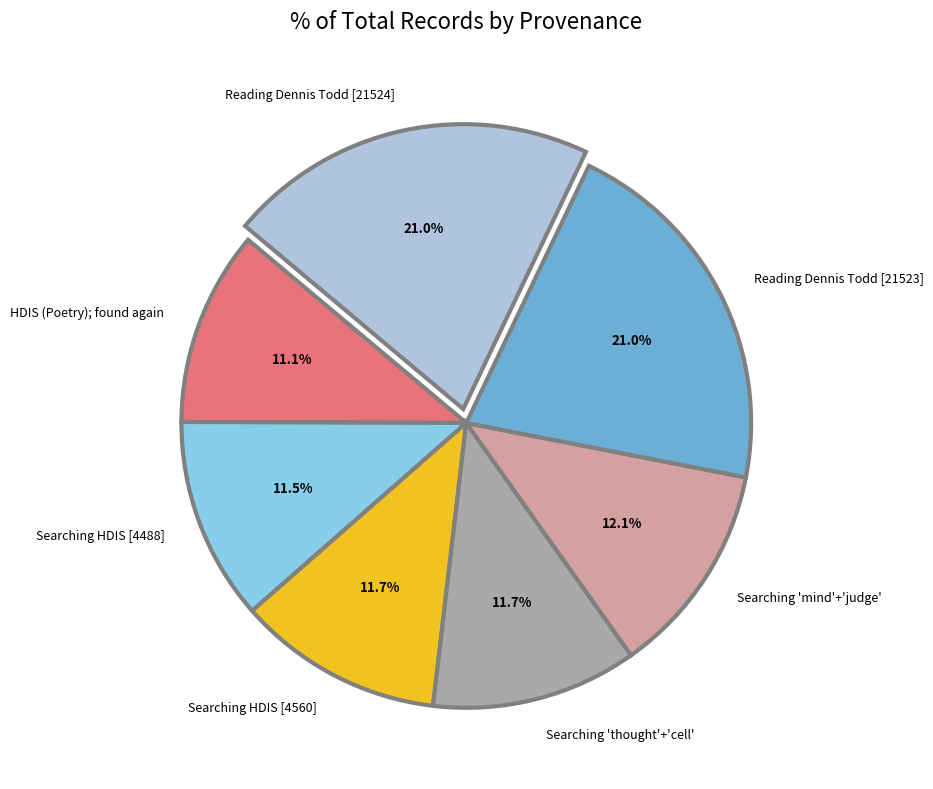

Approximately how many times larger is the value at Reading Dennis Todd [21523] compared to Reading Dennis Todd [21524]?

1.0